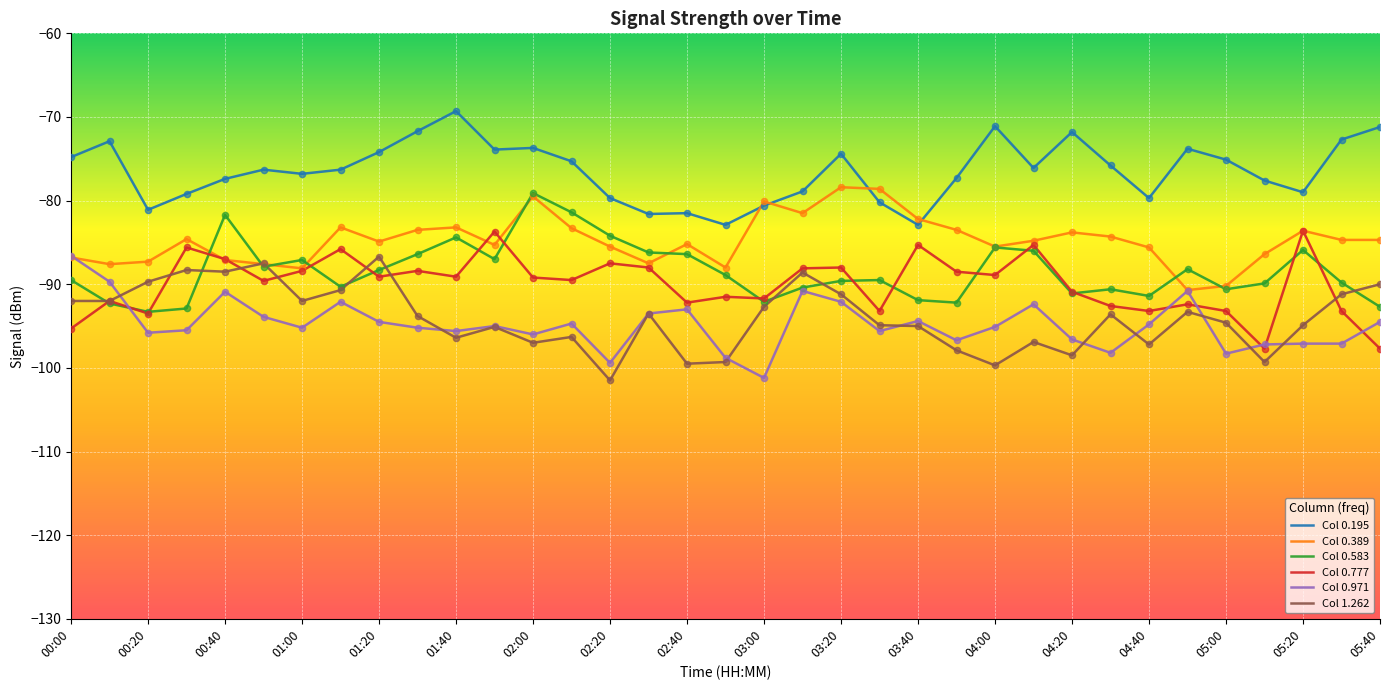

What is the lowest value of the Col 0.777 series?

-97.7